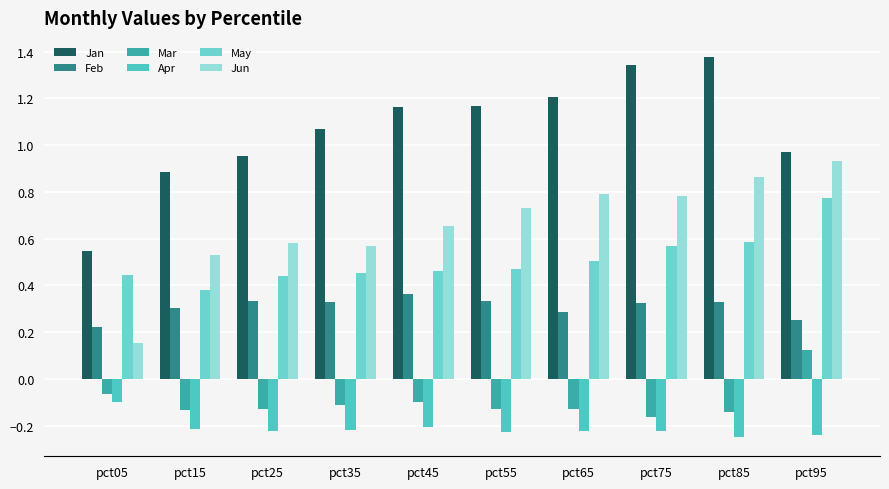

How many values in the Jan series exceed 1?

6